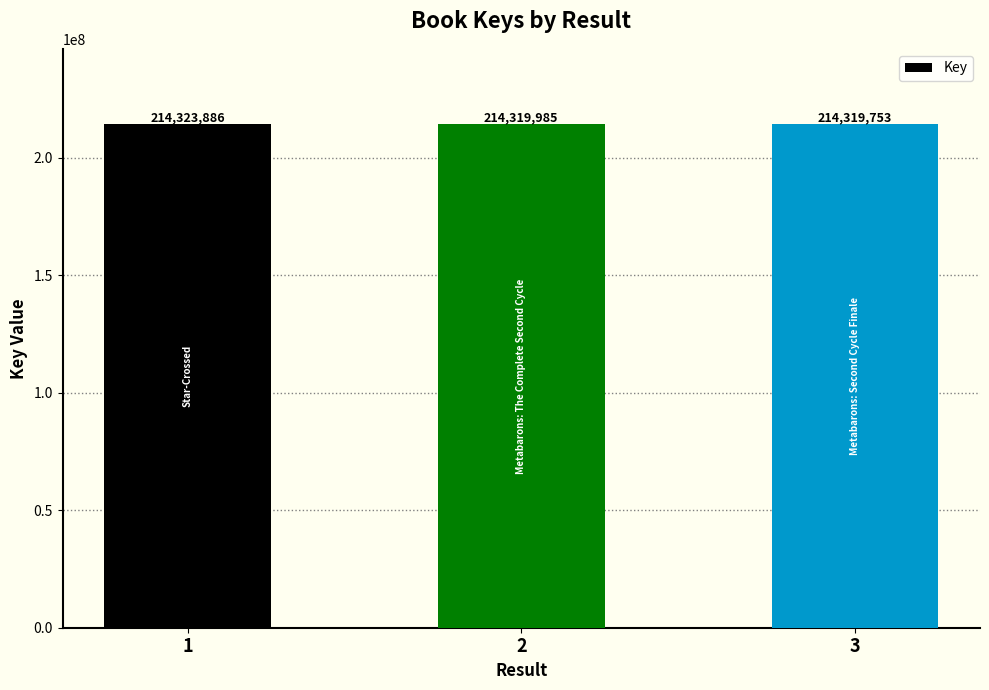

How many data points are less than 214319985?

1